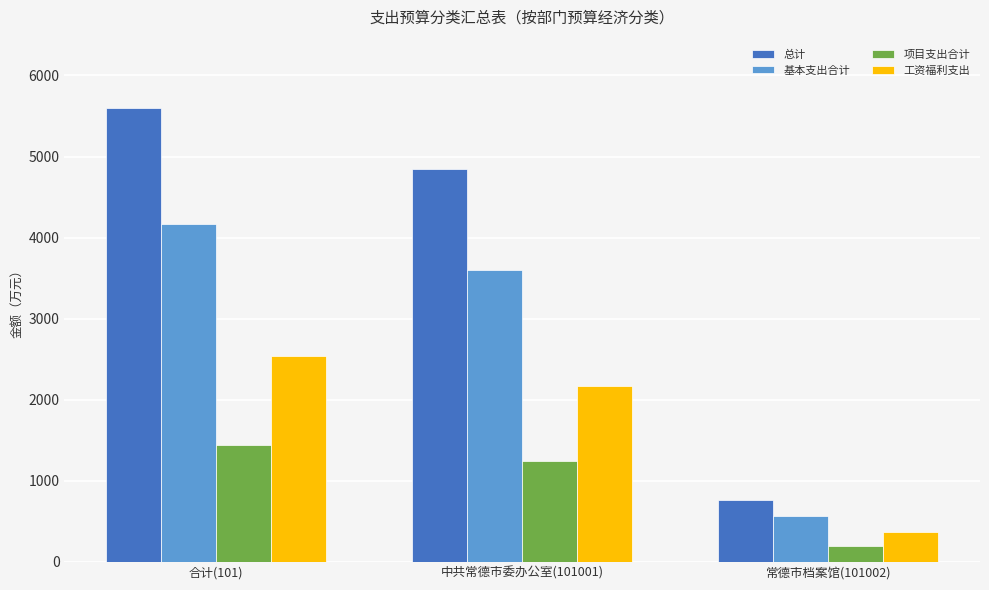

What is the spread (max minus min) of values at 合计(101)?

4162.7